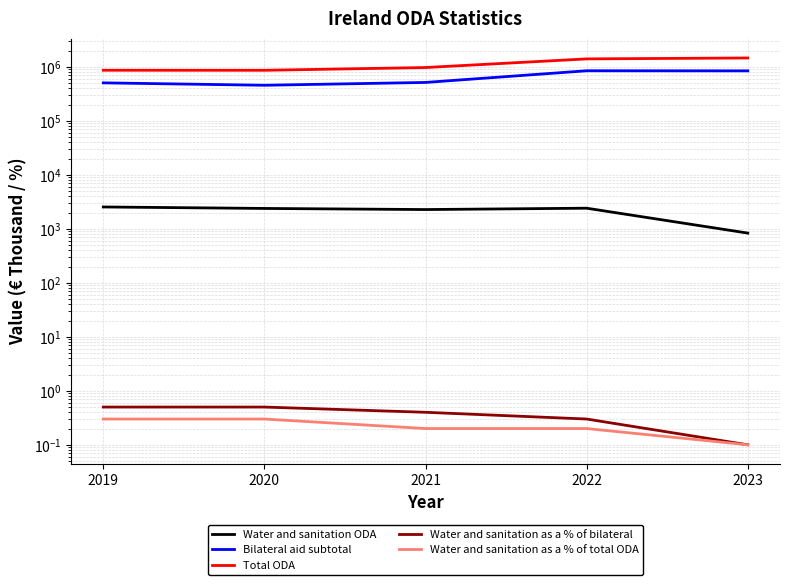

Reading right to left, list all the values displayed in this chart.

Water and sanitation ODA: 836.0	2417.0	2282.0	2392.0	2548.0
Bilateral aid subtotal: 846645.0	849925.0	516729.0	458082.0	507603.0
Total ODA: 1467212.0	1411124.0	976140.0	867534.0	869542.0
Water and sanitation as a % of bilateral: 0.1	0.3	0.4	0.5	0.5
Water and sanitation as a % of total ODA: 0.1	0.2	0.2	0.3	0.3